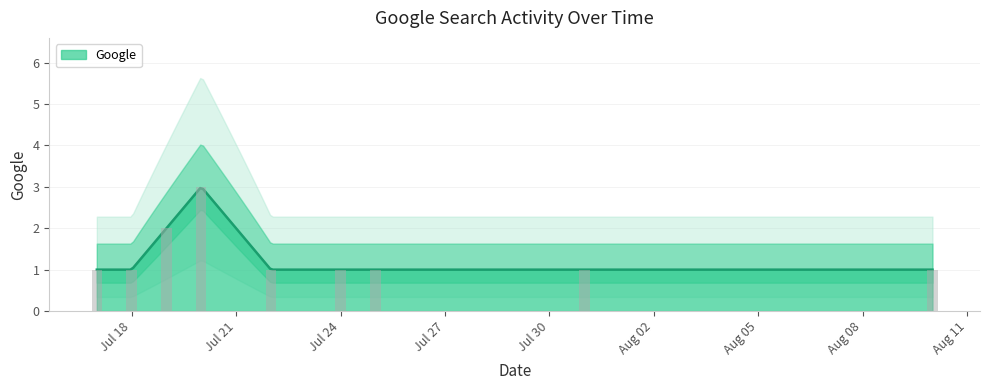

Reading left to right, transcribe all the data shown in this chart.

1	1	2	3	1	1	1	1	1